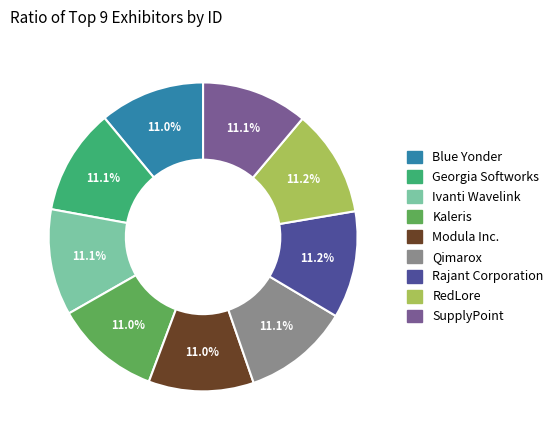

What percentage is NOT represented by Georgia Softworks?

88.9%